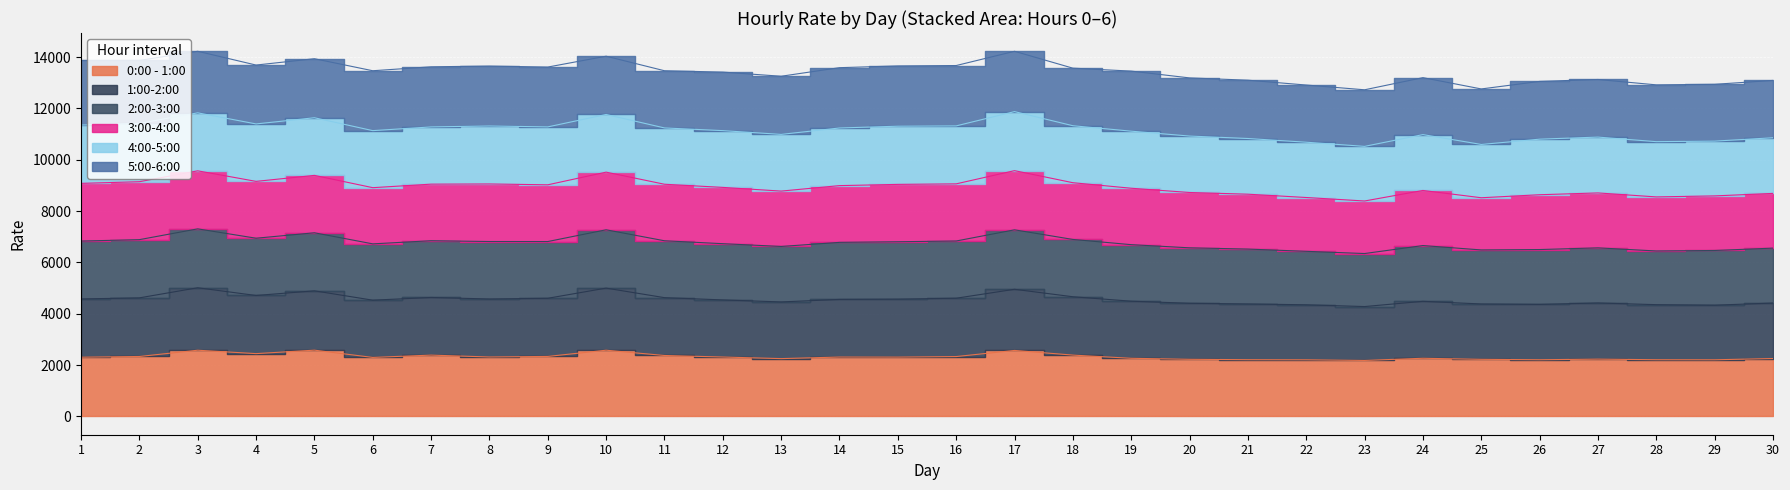

Where is the first local maximum for 2:00-3:00?

3